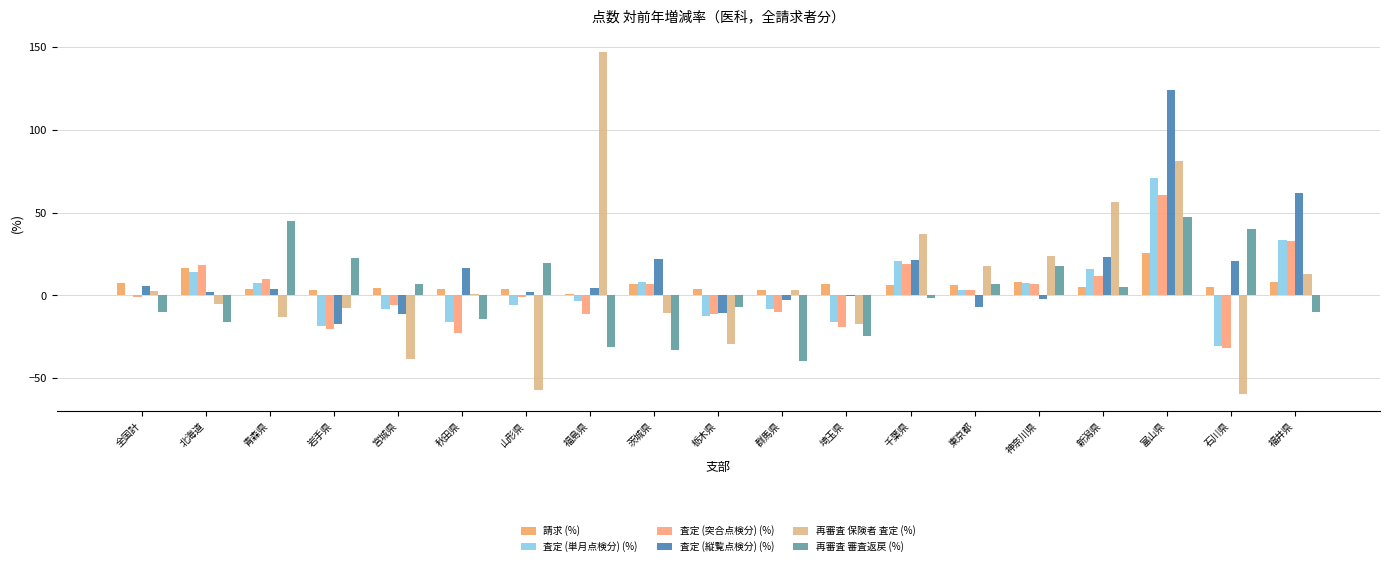

How many series are shown in this chart?

6